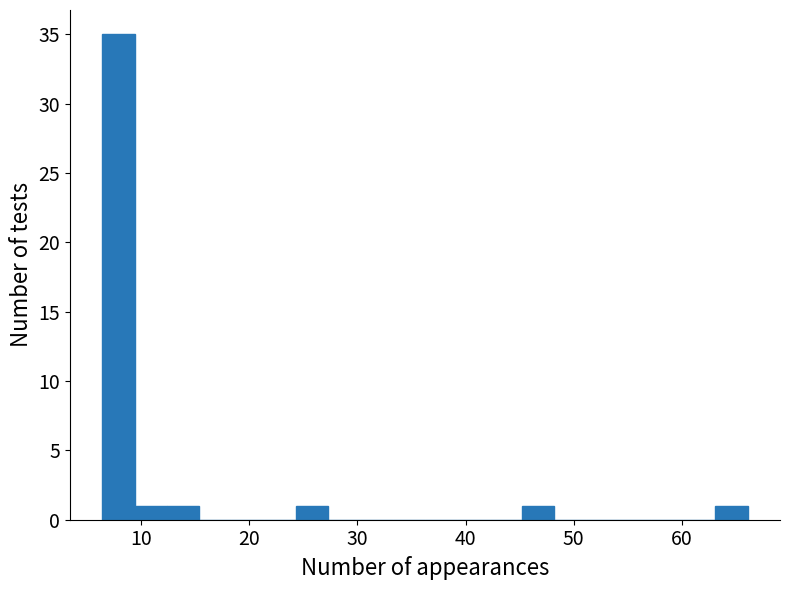

Read against the x-axis, roughly where is the centre of the tallest bar?

8